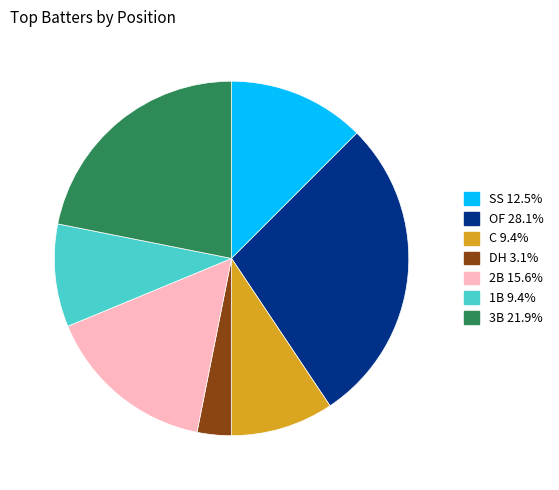

Is the sum of OF 28.1% and 2B 15.6% greater than half?

No